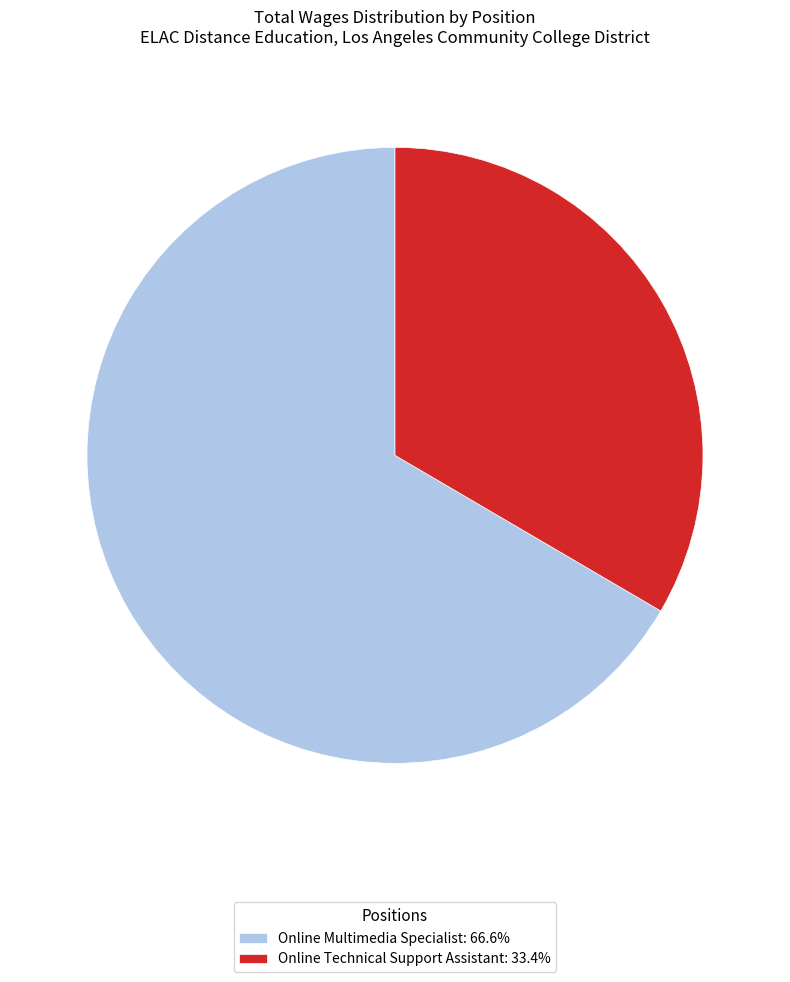

Approximately how many times larger is the value at Online Technical Support Assistant: 33.4% compared to Online Multimedia Specialist: 66.6%?

0.5